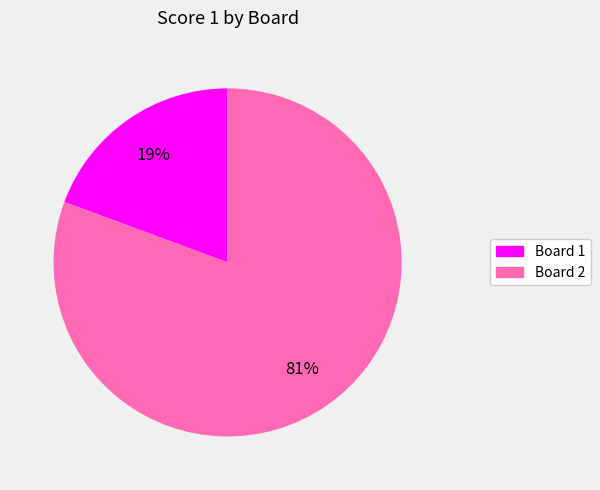

Rank the categories by value from lowest to highest.

Board 1, Board 2